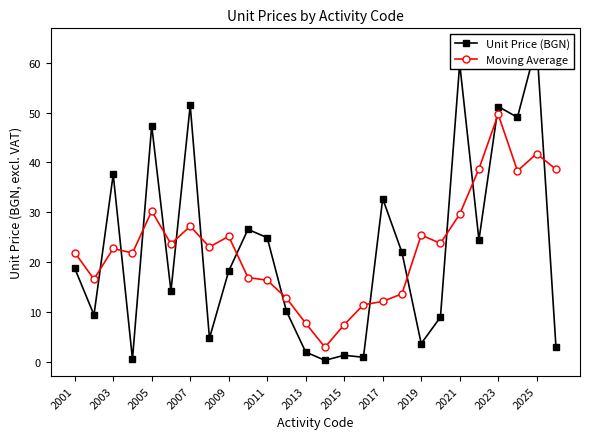

True or false: Moving Average has more than 2 points higher than both neighbors.

True